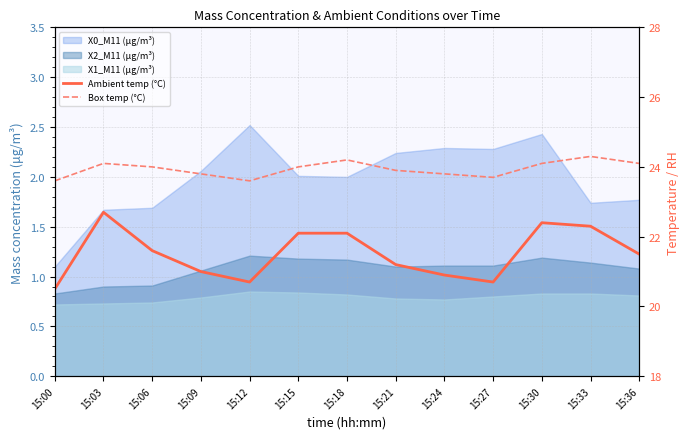

Where is Ambient temp (°C) nearest to the value 21?

15:09